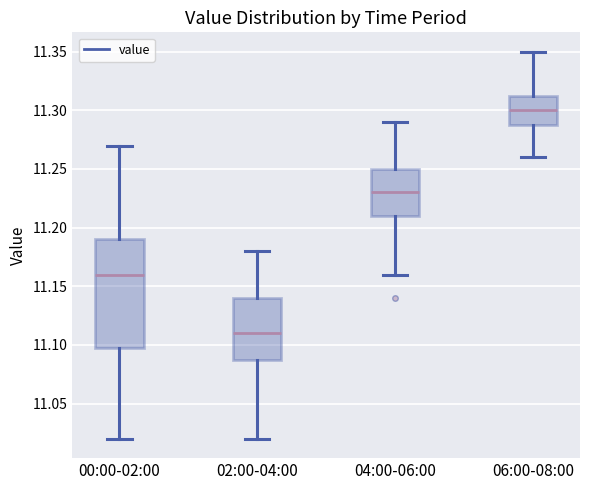

Which box is the tallest, from its lower edge to its upper edge?

00:00-02:00